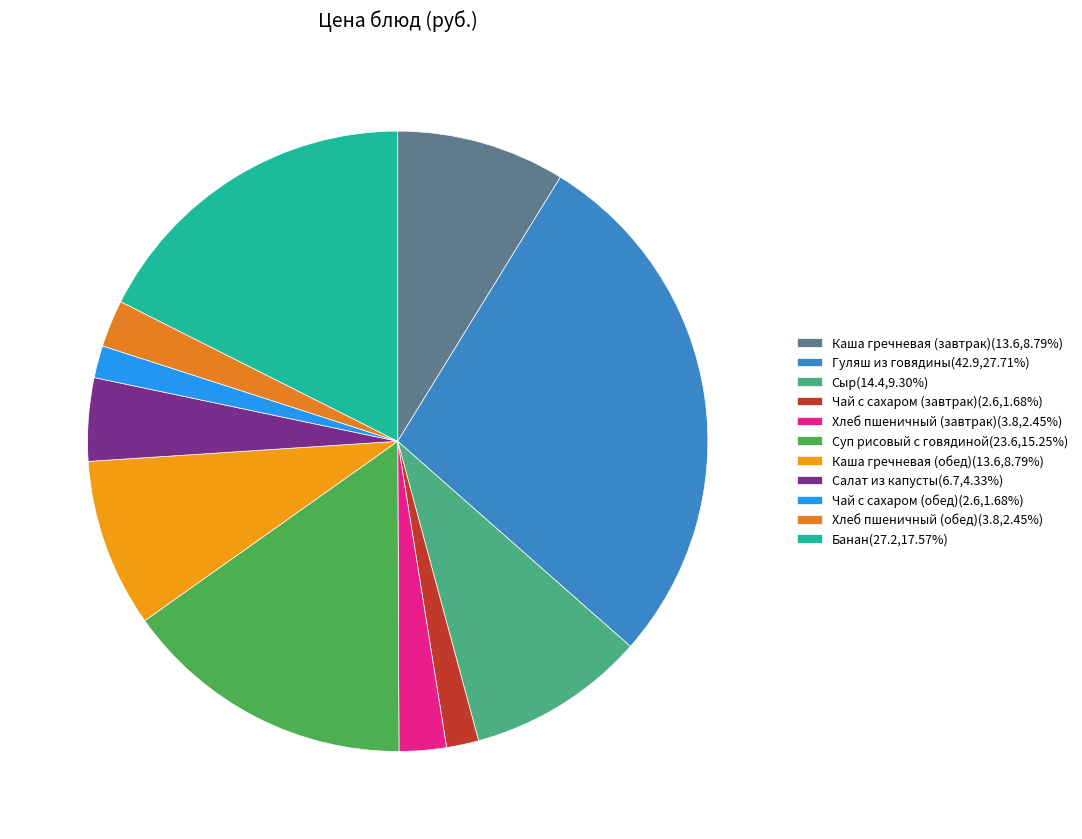

How many slices are in this pie chart?

11